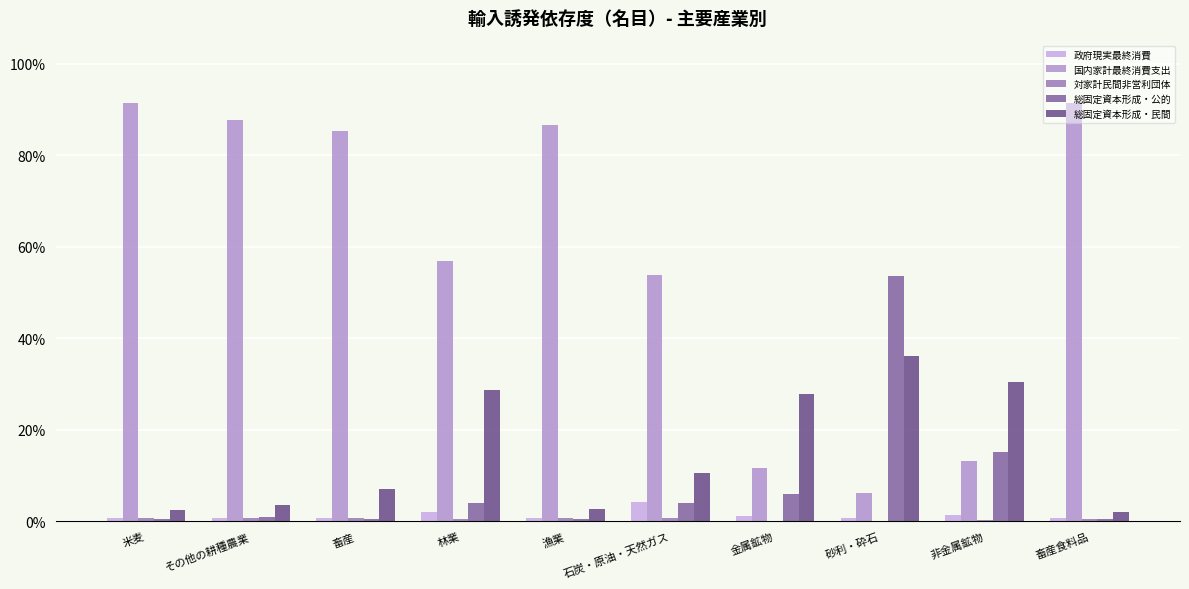

Does the chart contain stacked bars?

No